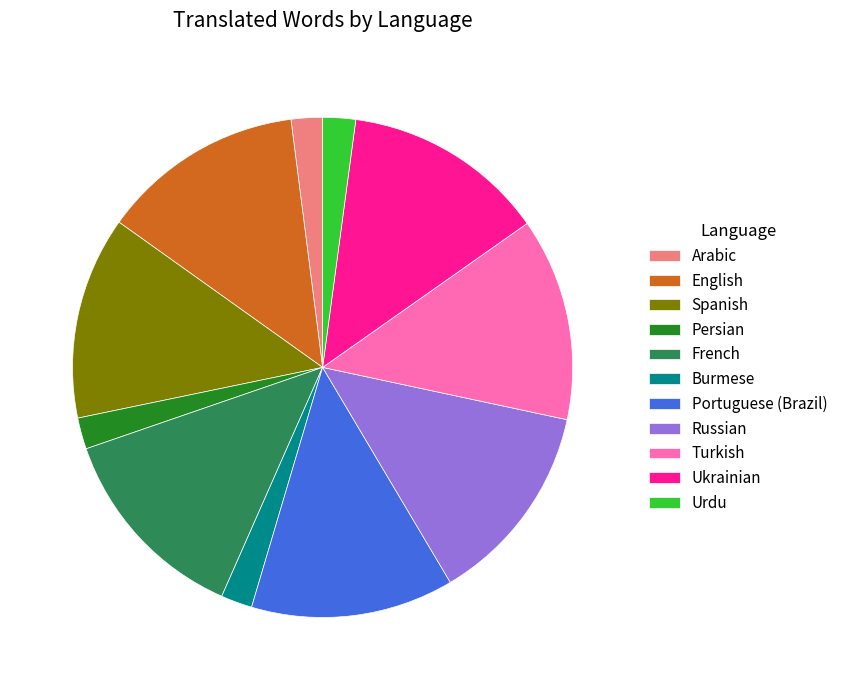

Count the number of slices in the pie.

11